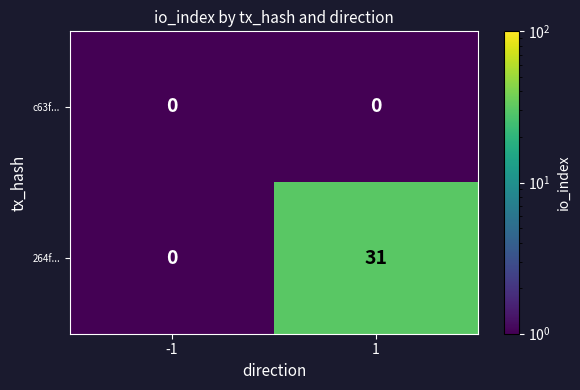

What is the difference between the 264f... values at 1 and -1?

31